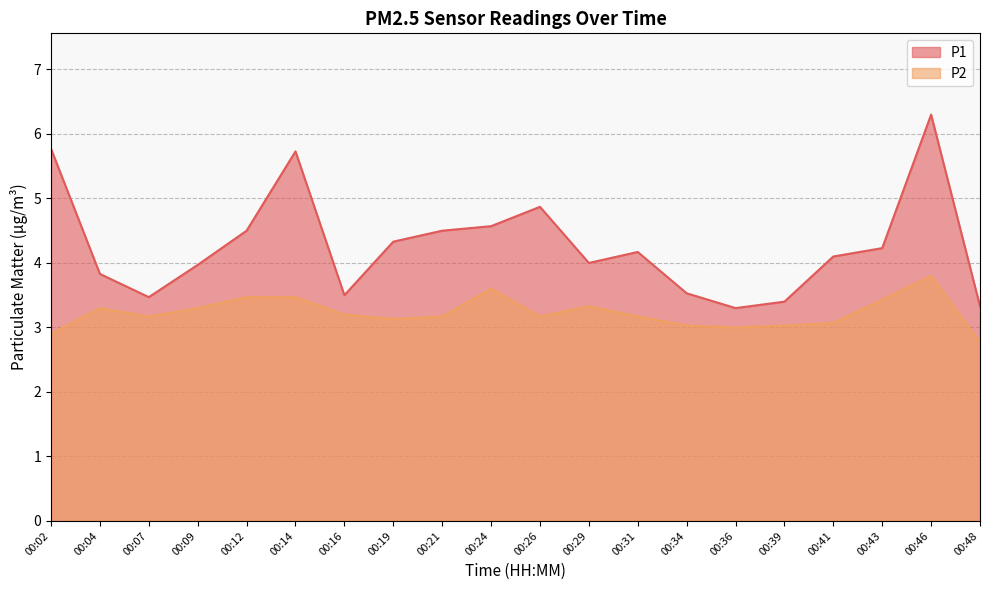

Reading right to left, transcribe all the data shown in this chart.

P1: 00:48=3.3	00:46=6.3	00:43=4.2	00:41=4.1	00:39=3.4	00:36=3.3	00:34=3.5	00:31=4.2	00:29=4.0	00:26=4.9	00:24=4.6	00:21=4.5	00:19=4.3	00:16=3.5	00:14=5.7	00:12=4.5	00:09=4.0	00:07=3.5	00:04=3.8	00:02=5.8
P2: 00:48=2.8	00:46=3.8	00:43=3.4	00:41=3.1	00:39=3.0	00:36=3.0	00:34=3.0	00:31=3.2	00:29=3.3	00:26=3.2	00:24=3.6	00:21=3.2	00:19=3.1	00:16=3.2	00:14=3.5	00:12=3.5	00:09=3.3	00:07=3.2	00:04=3.3	00:02=2.9